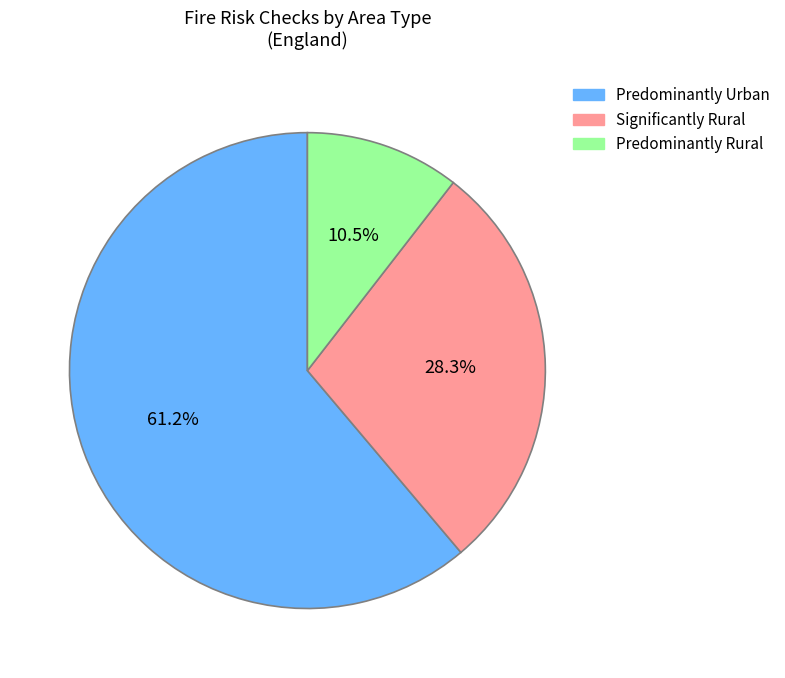

Rank the categories by value from lowest to highest.

Predominantly Rural, Significantly Rural, Predominantly Urban